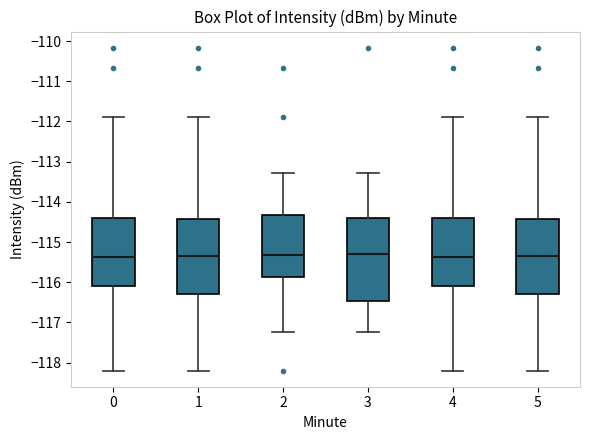

Where is the lower edge of the box at x = 2 on the y-axis? The values are not printed on the chart, so give them approximately, as read against the axis.

-115.9